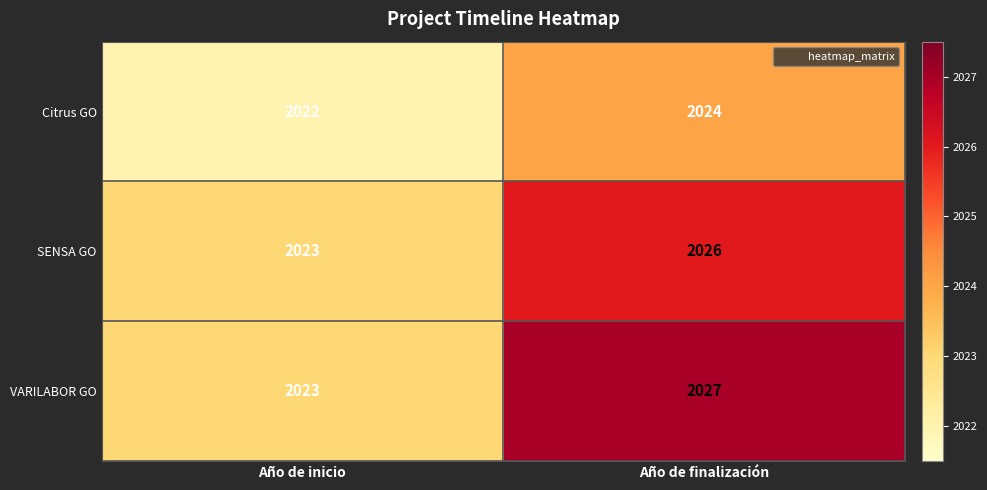

Reading left to right, transcribe all the data shown in this chart.

Citrus GO: Año de inicio=2022	Año de finalización=2024
SENSA GO: Año de inicio=2023	Año de finalización=2026
VARILABOR GO: Año de inicio=2023	Año de finalización=2027